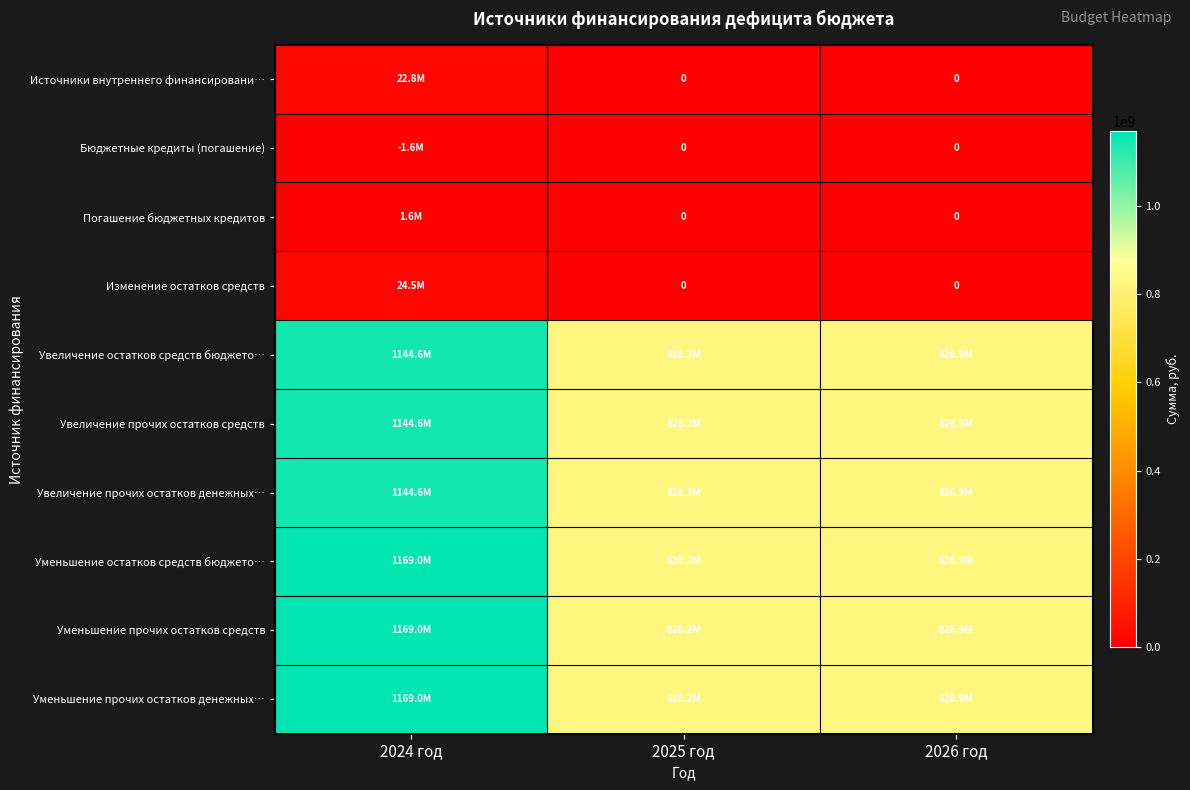

The Уменьшение прочих остатков средств series shows 468036697.9 at 2025 год. True or false?

False